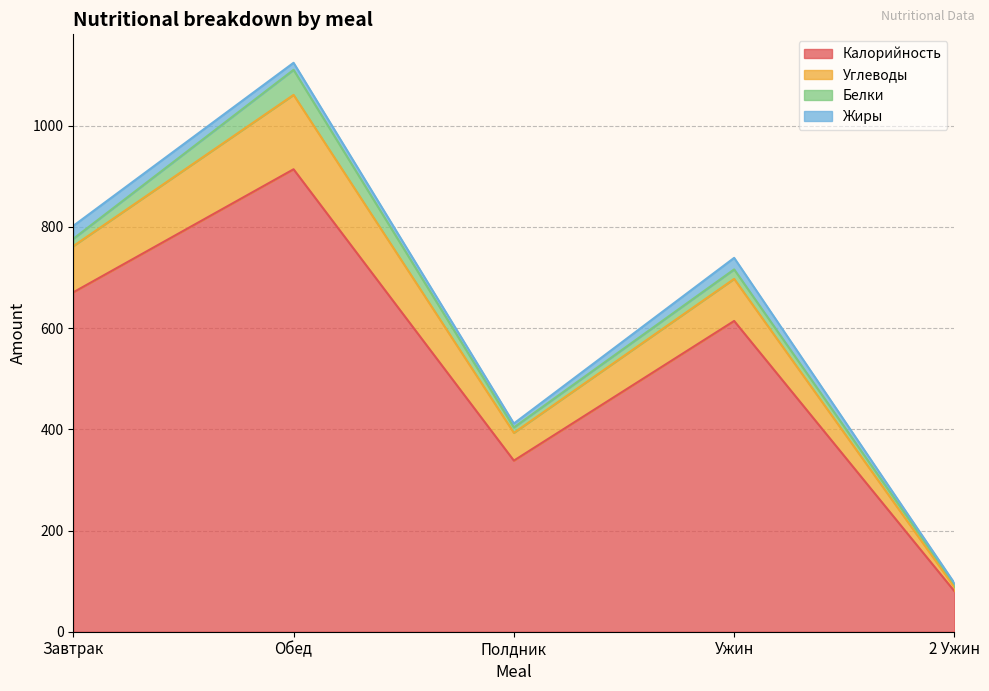

What is the label of the 4th point from the left?

Ужин